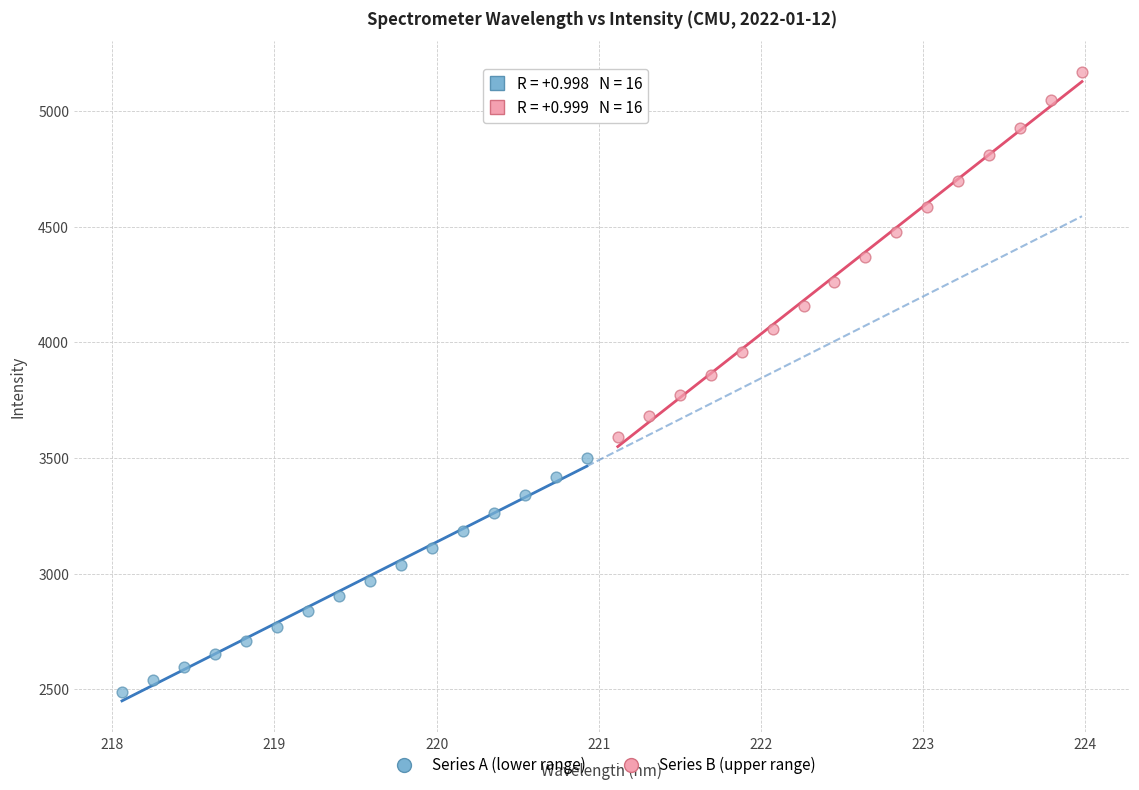

Which series has the widest spread of Y values?

Series B (upper range)